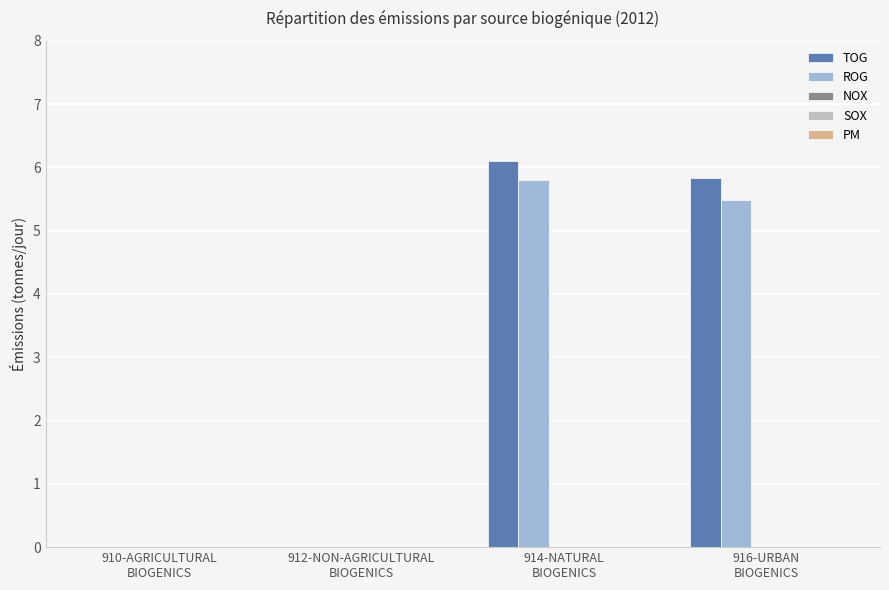

What is the highest value of the ROG series?

5.8